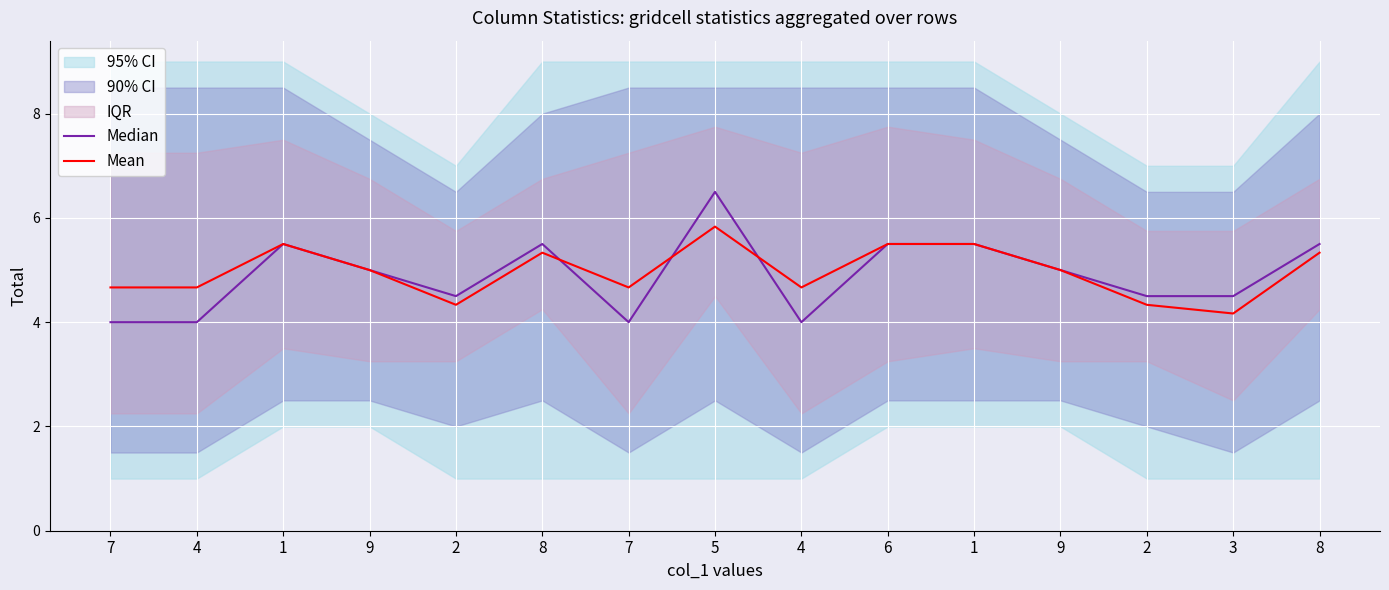

In Median, how many points are higher than both neighbors (excluding endpoints)?

3